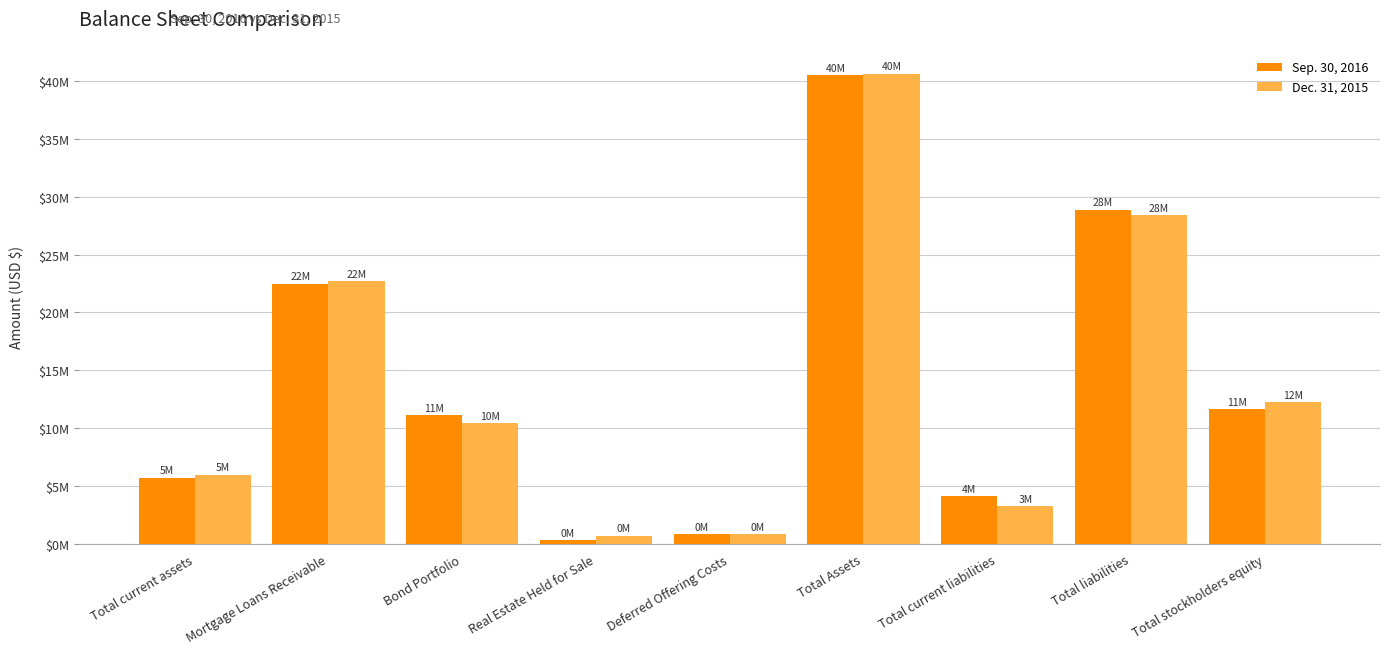

What are all the series names shown in the legend?

Sep. 30, 2016, Dec. 31, 2015